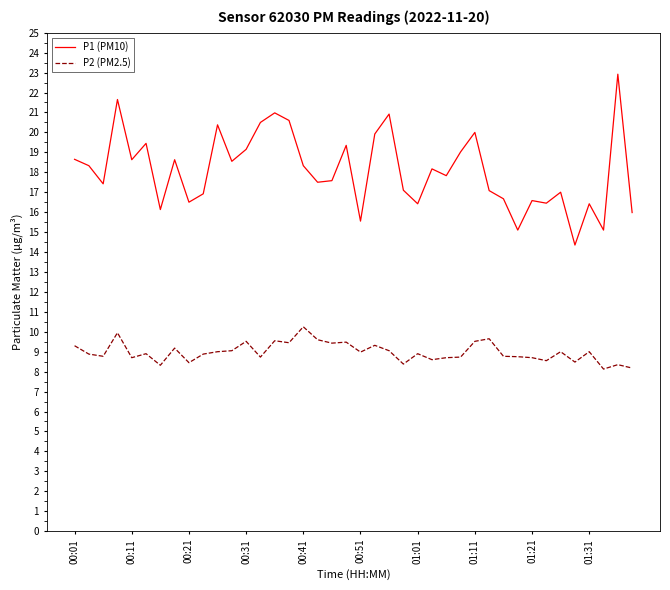

What is the highest value of the P1 (PM10) series?

22.9